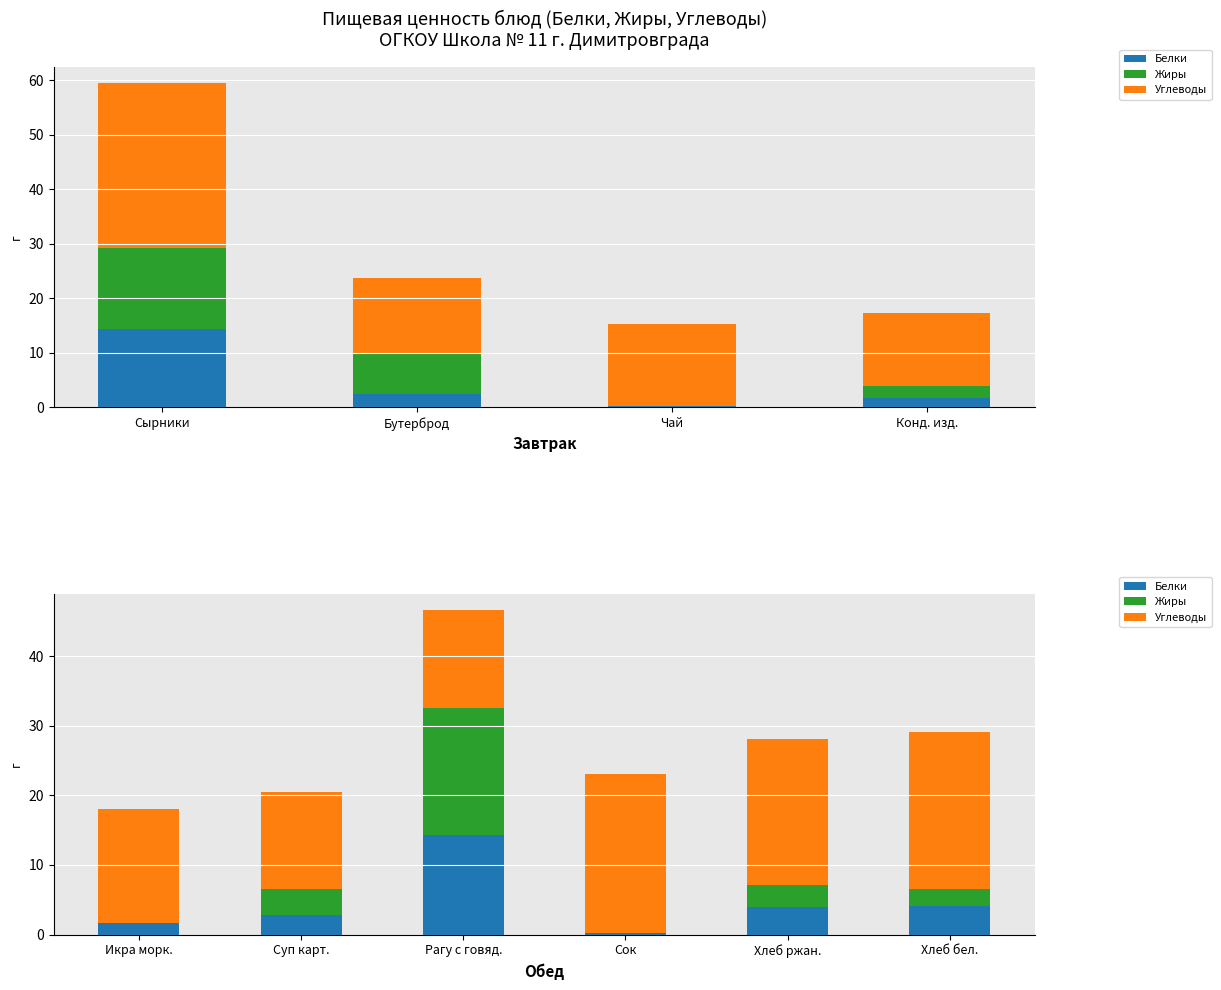

Read the Углеводы value at Суп карт..

14.0